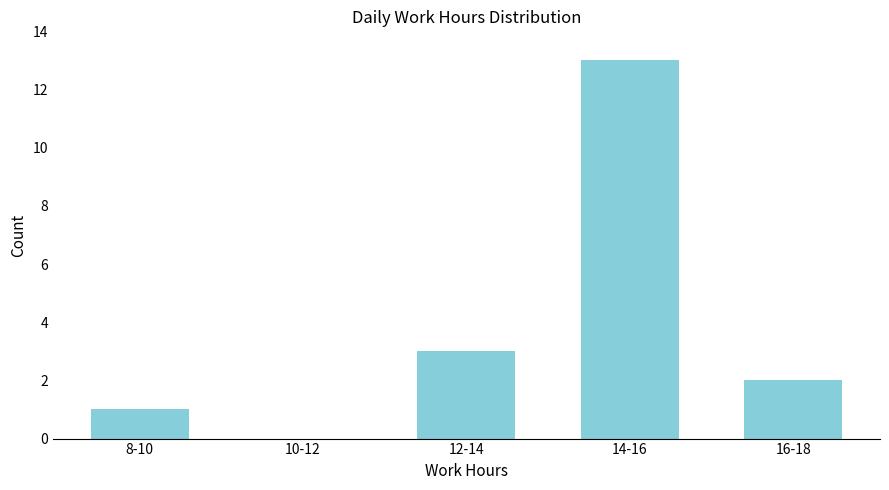

Reading left to right, transcribe all the data shown in this chart.

8-10=1	10-12=0	12-14=3	14-16=13	16-18=2